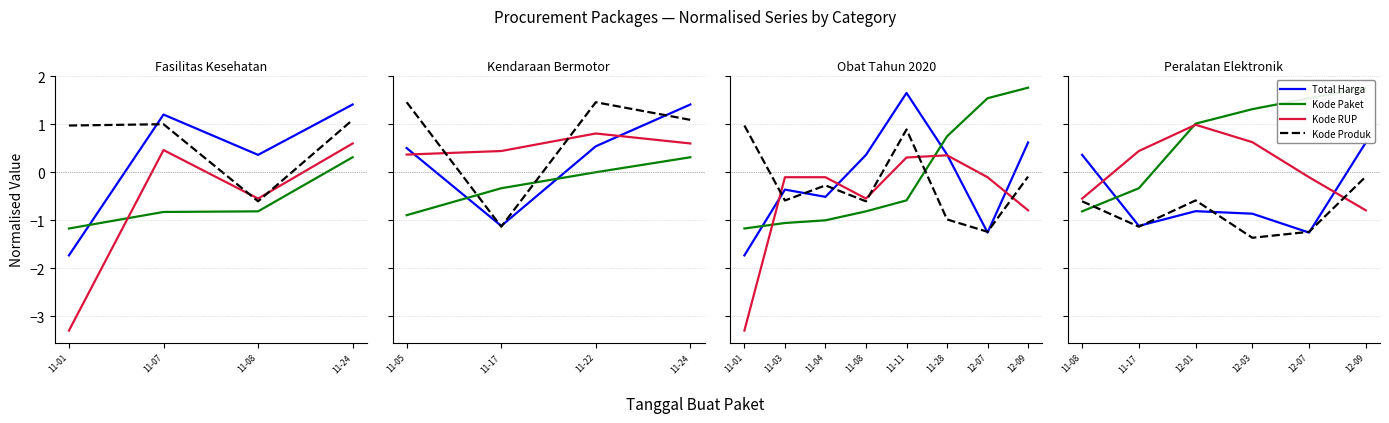

True or false: Kode Paket has more than 1 points higher than both neighbors.

False